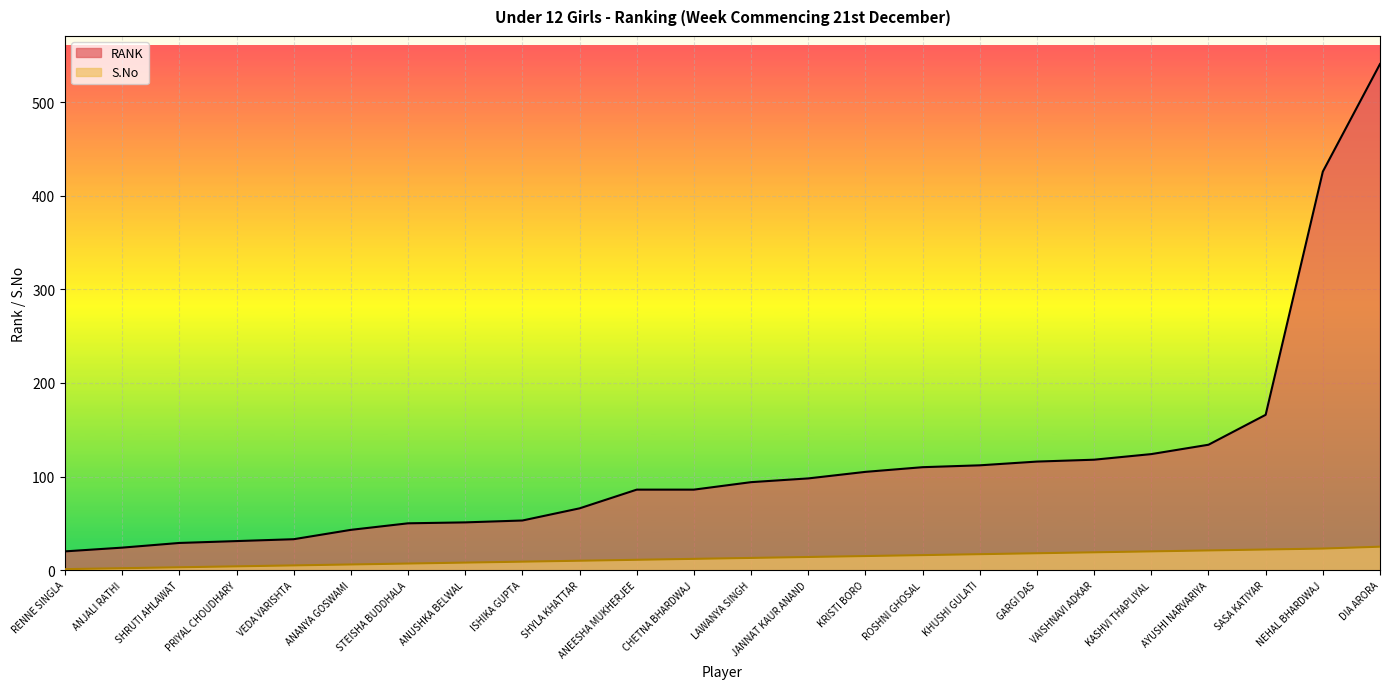

What is the difference between the second highest and second lowest values in the S.No series?

21